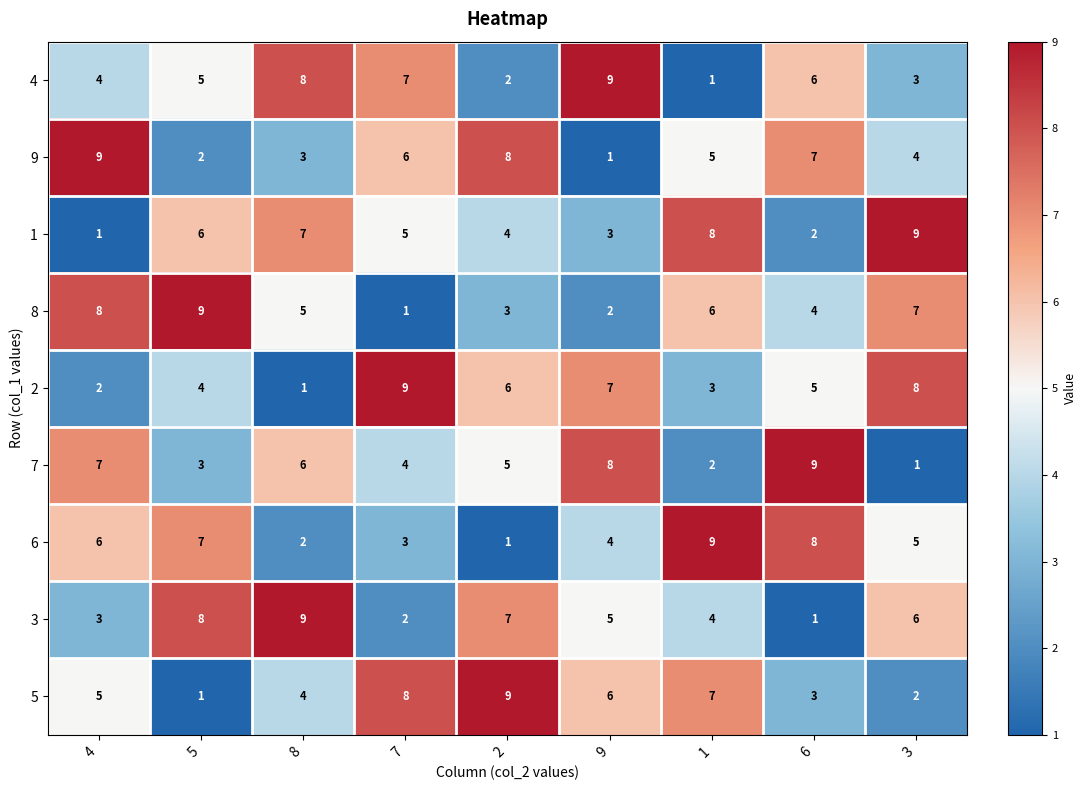

List the labels in order of 1 value, largest first.

3, 1, 8, 5, 7, 2, 9, 6, 4